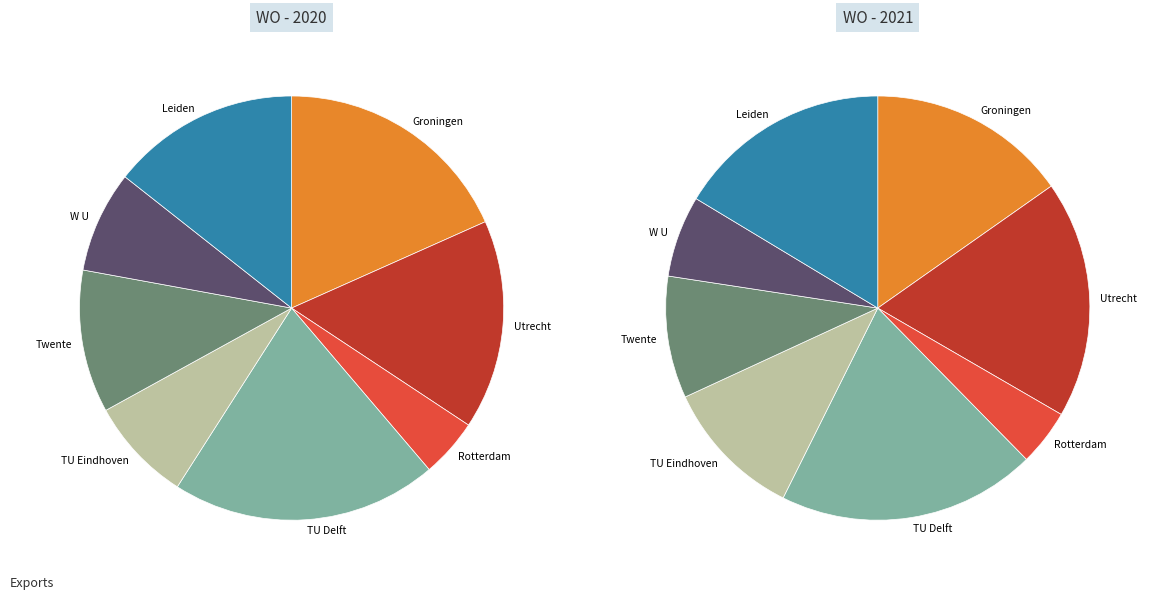

Does any single category account for the majority?

No